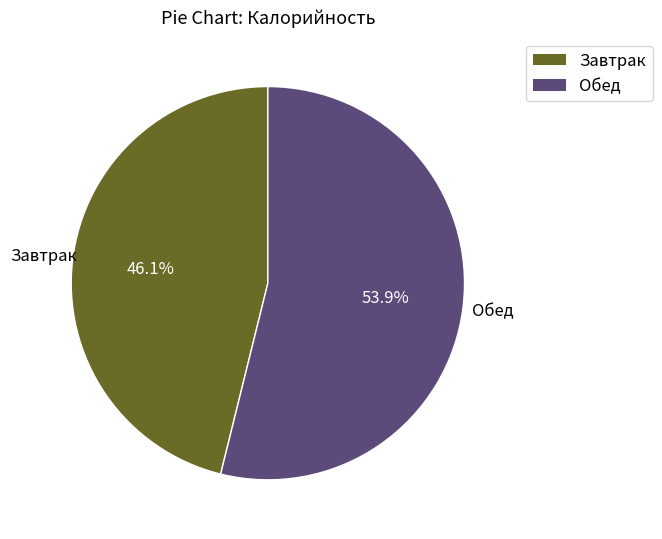

To the nearest percent, what is the difference between the Завтрак and Обед slice percentages?

8%